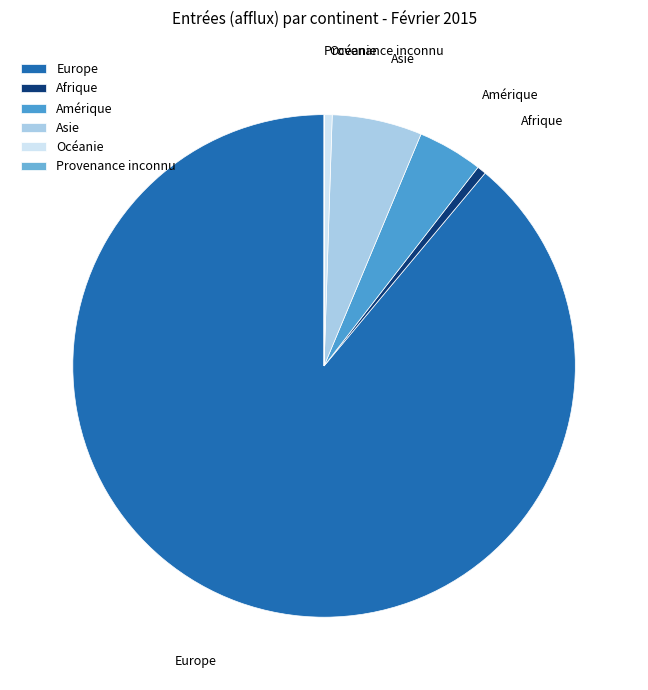

Combined, do Amérique and Afrique account for over 50%?

No